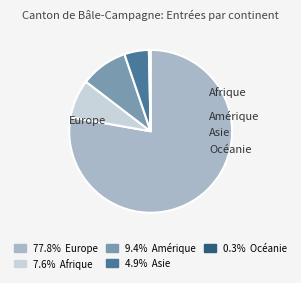

To the nearest percent, what percentage of the pie is Afrique?

8%